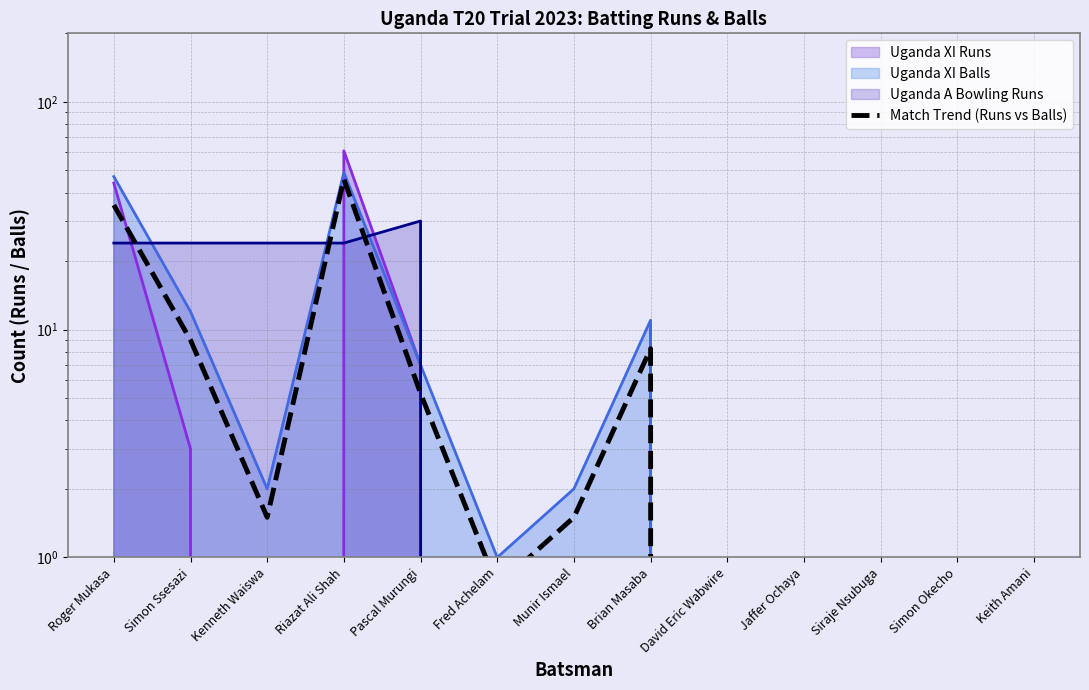

Does the chart have visible grid lines?

Yes